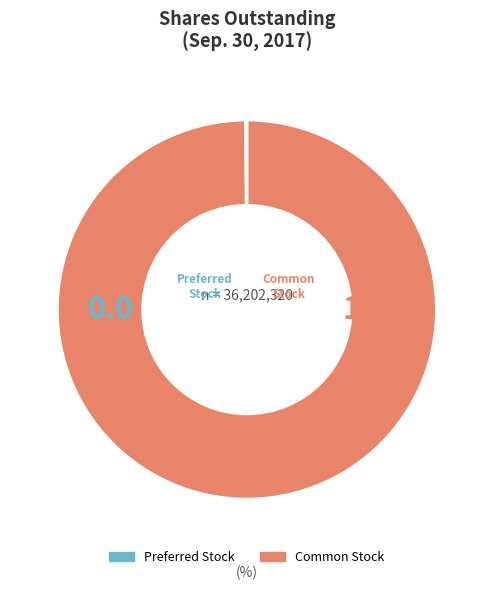

Is there any slice that represents more than half of the pie?

Yes